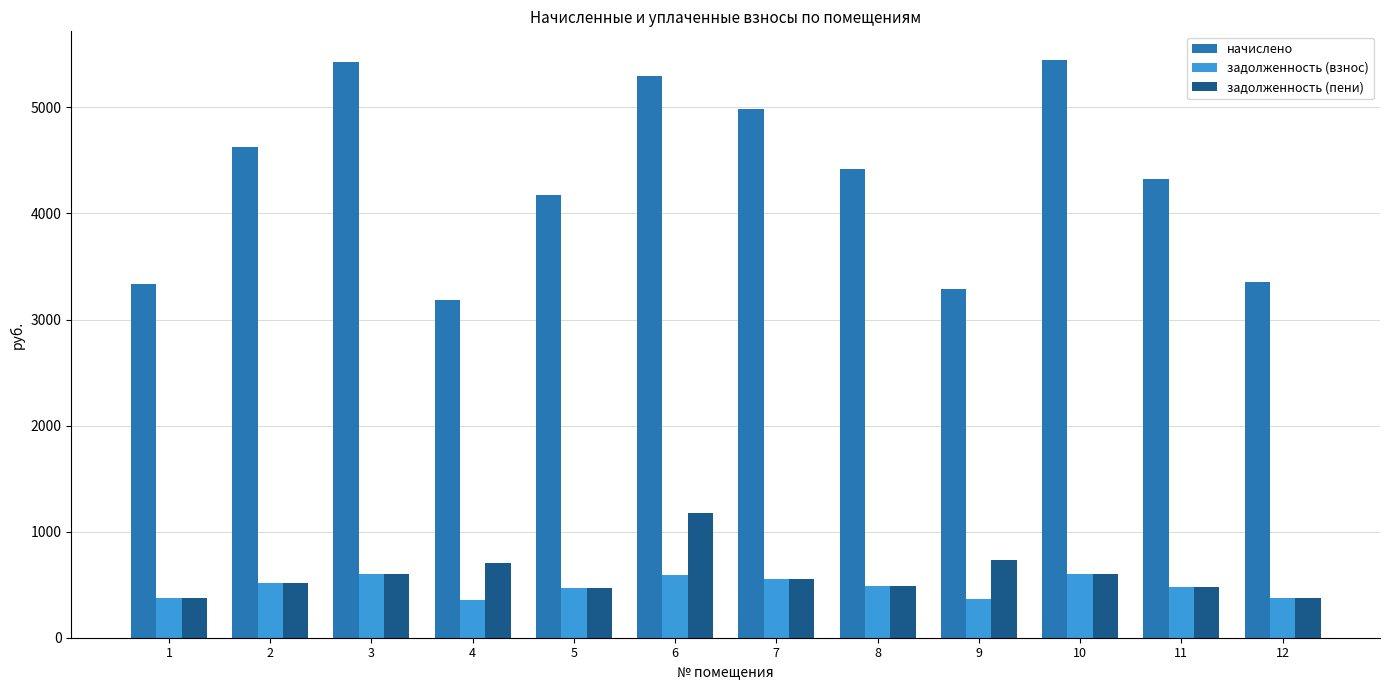

List the series in order of their peak value, highest first.

начислено, задолженность (пени), задолженность (взнос)